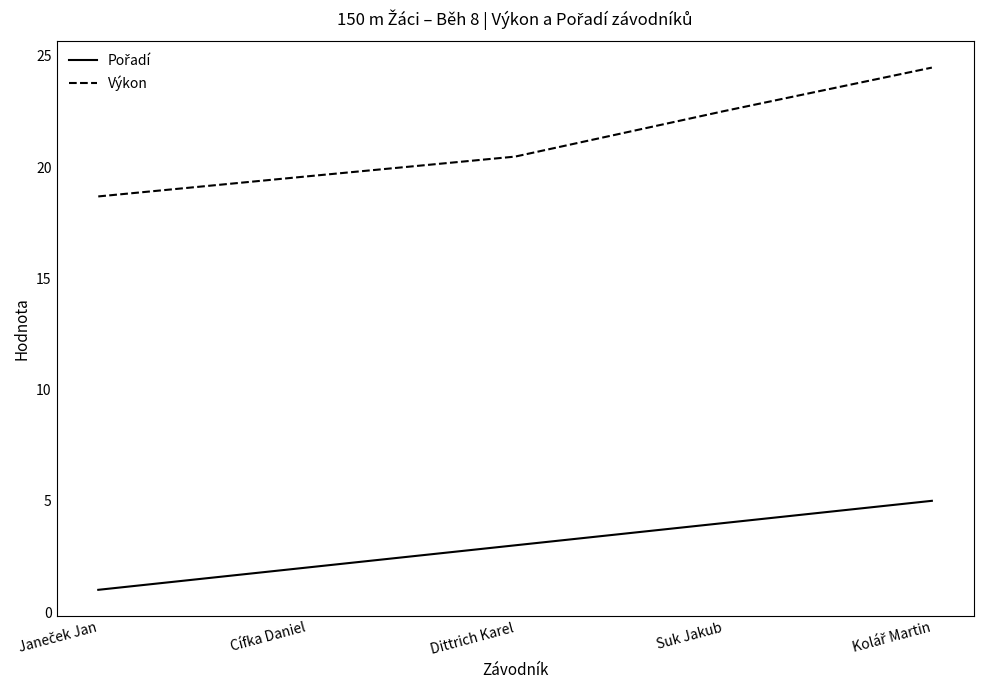

What is the difference between the maximum and second lowest values in the Výkon series?

4.9